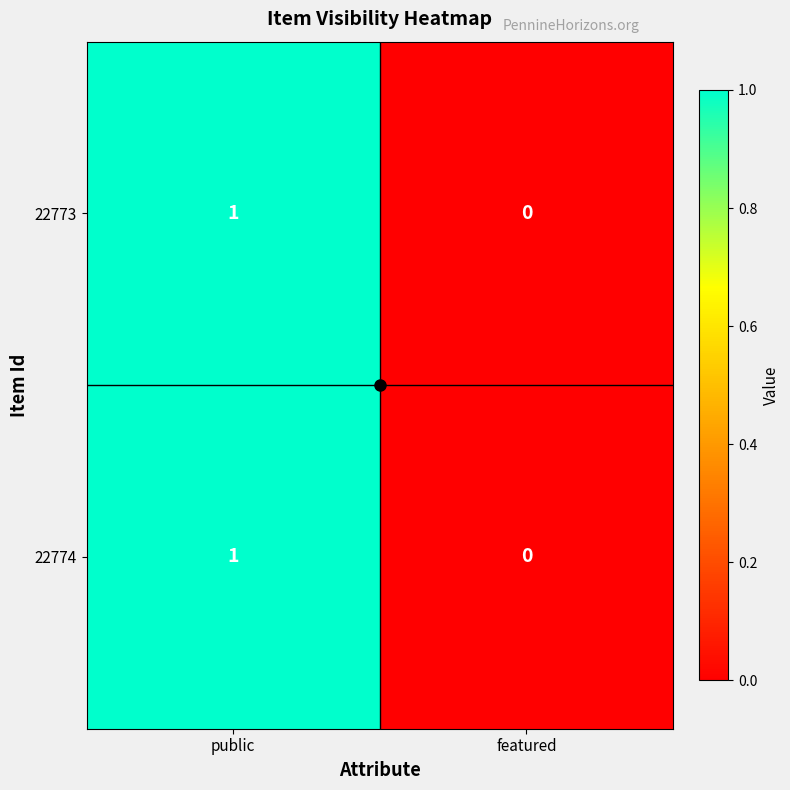

At which category is the sum across all series the highest?

public